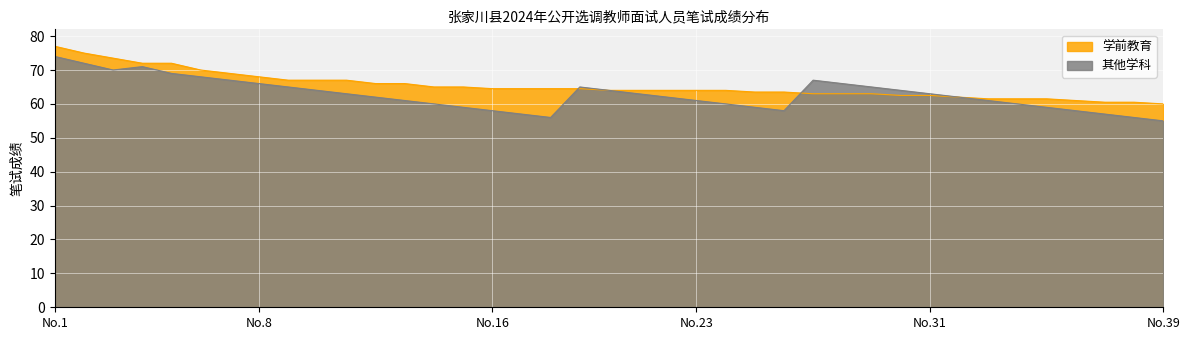

Does the chart display data point markers on the line(s)?

No